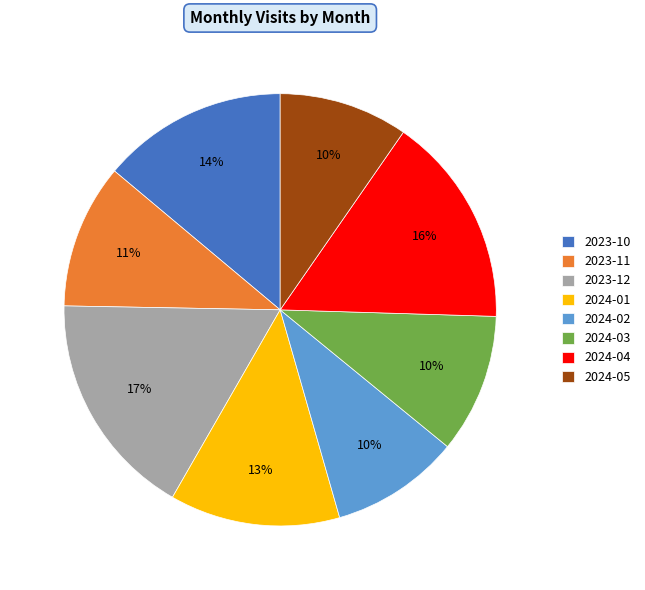

Count the number of slices in the pie.

8